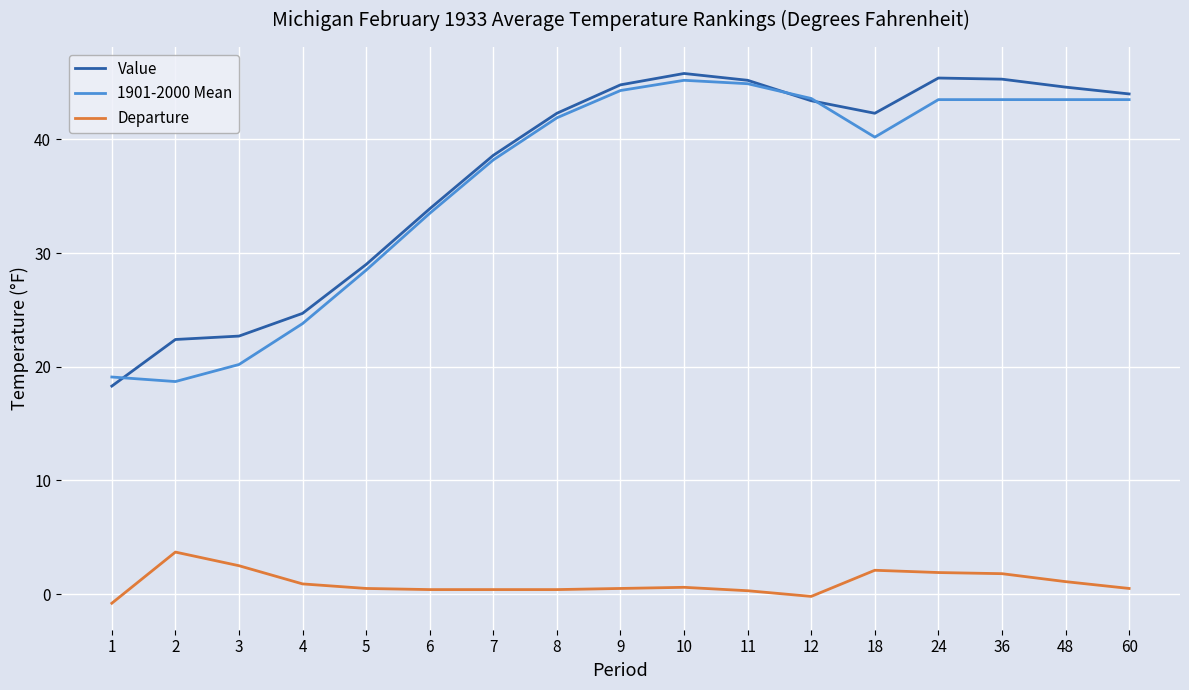

What is the maximum value shown in the chart?

45.8